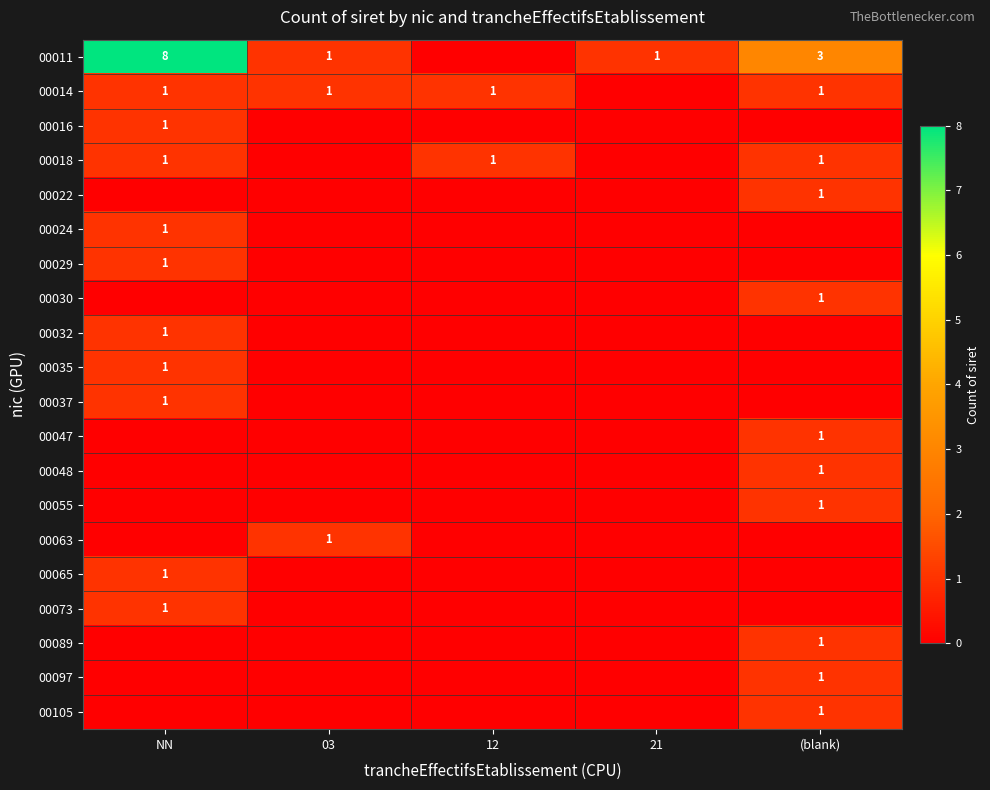

Is the value of 00014 at NN greater than the value of 00011 at (blank)?

No